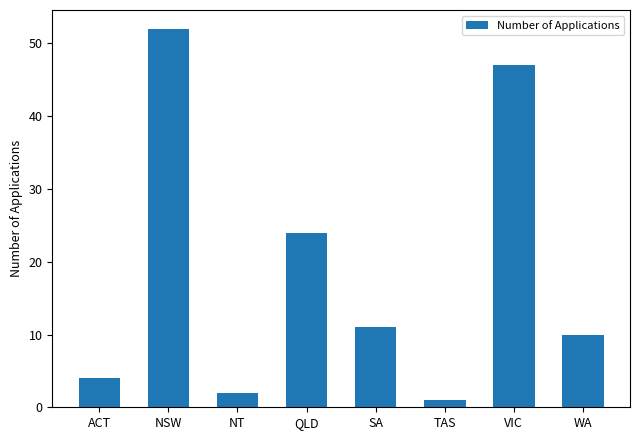

Read the value at QLD, to the nearest 10.

20